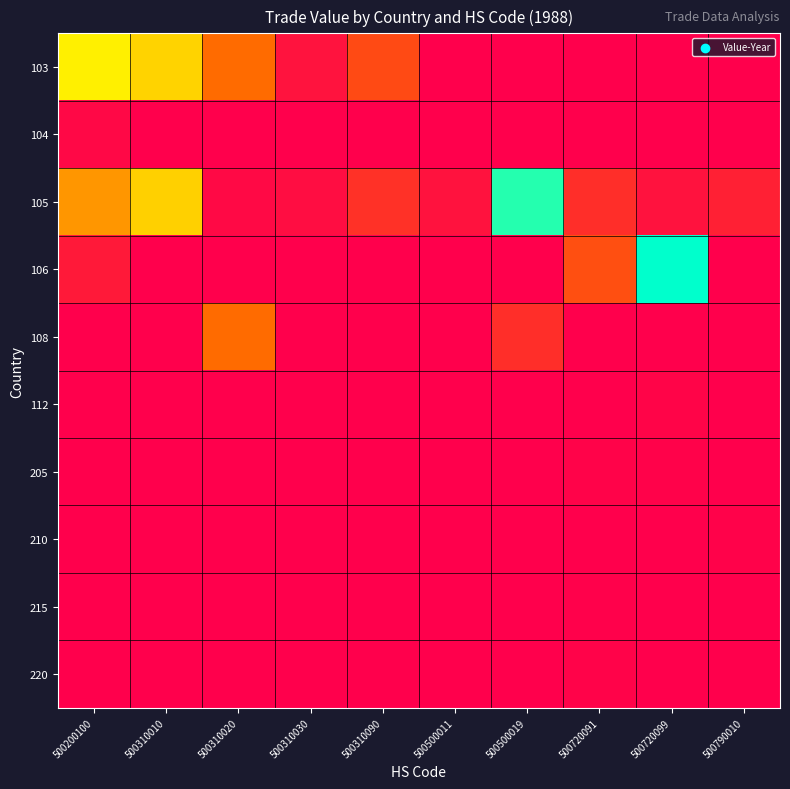

Reading right to left, what are all the values shown in this chart?

103: 500790010=0	500720099=0	500720091=0	500500019=0	500500011=0	500310090=10295	500310030=2660	500310020=14740	500310010=24244	500200100=26983
104: 500790010=0	500720099=0	500720091=0	500500019=0	500500011=0	500310090=0	500310030=0	500310020=0	500310010=0	500200100=1218
105: 500790010=4605	500720099=2610	500720091=6556	500500019=40369	500500011=2539	500310090=6880	500310030=1930	500310020=1444	500310010=23916	500200100=18605
106: 500790010=0	500720099=42424	500720091=11015	500500019=0	500500011=0	500310090=0	500310030=0	500310020=0	500310010=0	500200100=3555
108: 500790010=0	500720099=0	500720091=0	500500019=6556	500500011=0	500310090=0	500310030=0	500310020=14740	500310010=0	500200100=0
112: 500790010=0	500720099=810	500720091=0	500500019=0	500500011=0	500310090=0	500310030=0	500310020=0	500310010=0	500200100=0
205: 500790010=0	500720099=368	500720091=555	500500019=0	500500011=0	500310090=0	500310030=0	500310020=0	500310010=0	500200100=0
210: 500790010=418	500720099=0	500720091=0	500500019=0	500500011=0	500310090=0	500310030=0	500310020=0	500310010=0	500200100=0
215: 500790010=0	500720099=0	500720091=222	500500019=0	500500011=0	500310090=0	500310030=0	500310020=0	500310010=0	500200100=0
220: 500790010=0	500720099=0	500720091=503	500500019=0	500500011=0	500310090=0	500310030=0	500310020=0	500310010=0	500200100=0